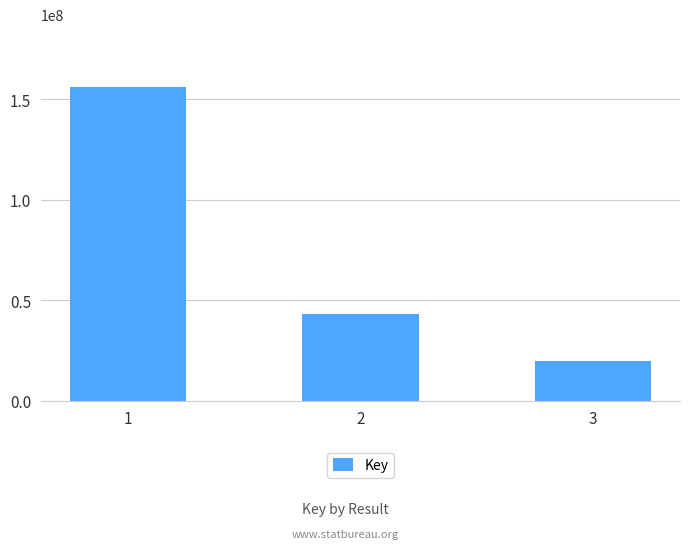

What is the sum of the values at 3 and 1?

176121445